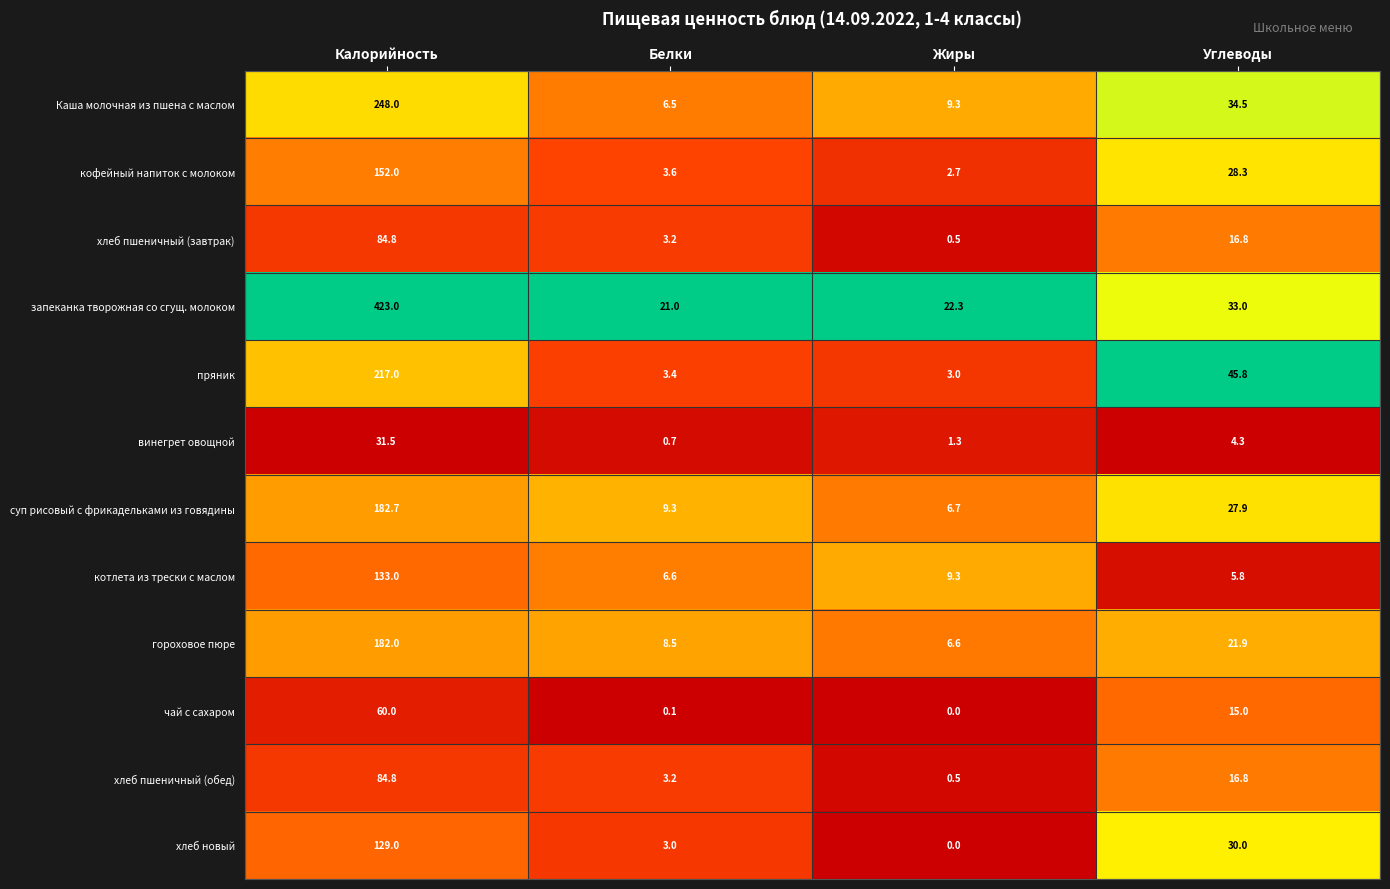

What is the average value of the гороховое пюре series?

54.8